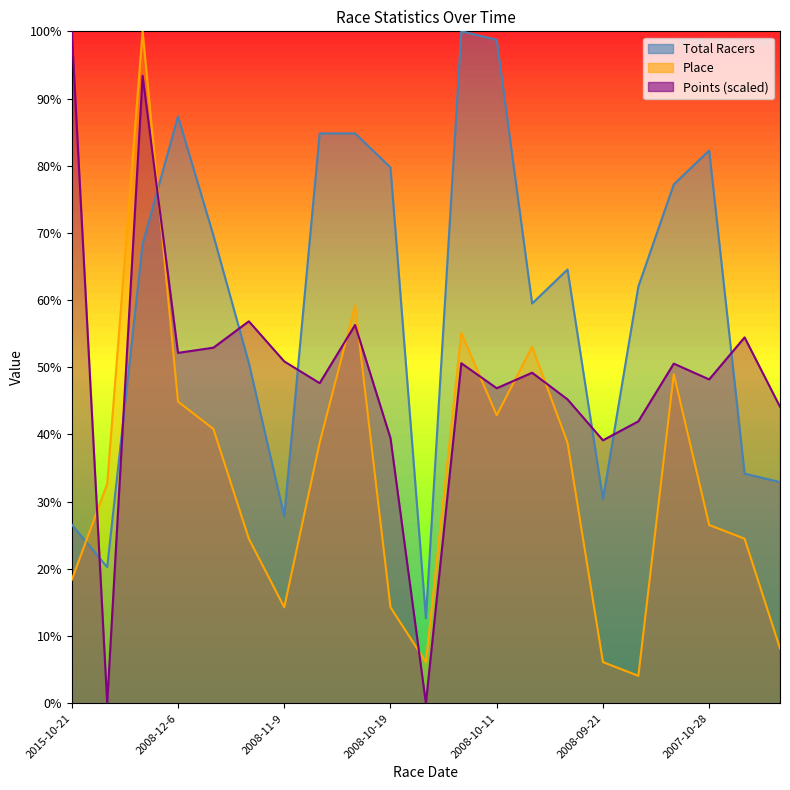

How many intersections are there between Place and Total Racers?

2